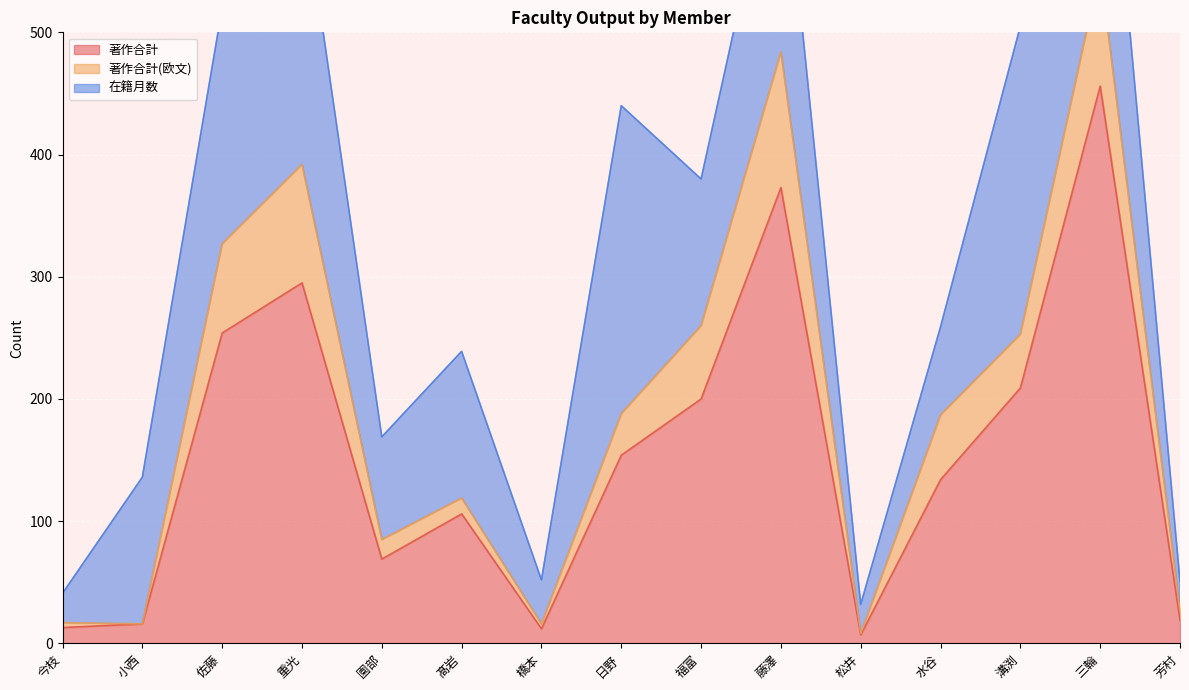

What is the spread (max minus min) of values at 溝渕?

208